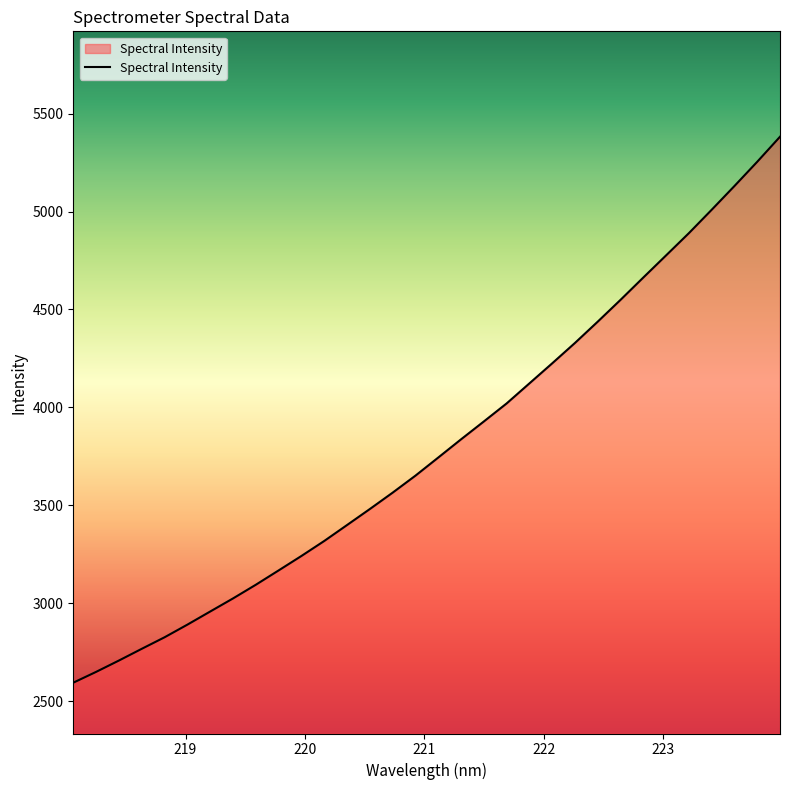

What is the greatest value displayed?

5382.0